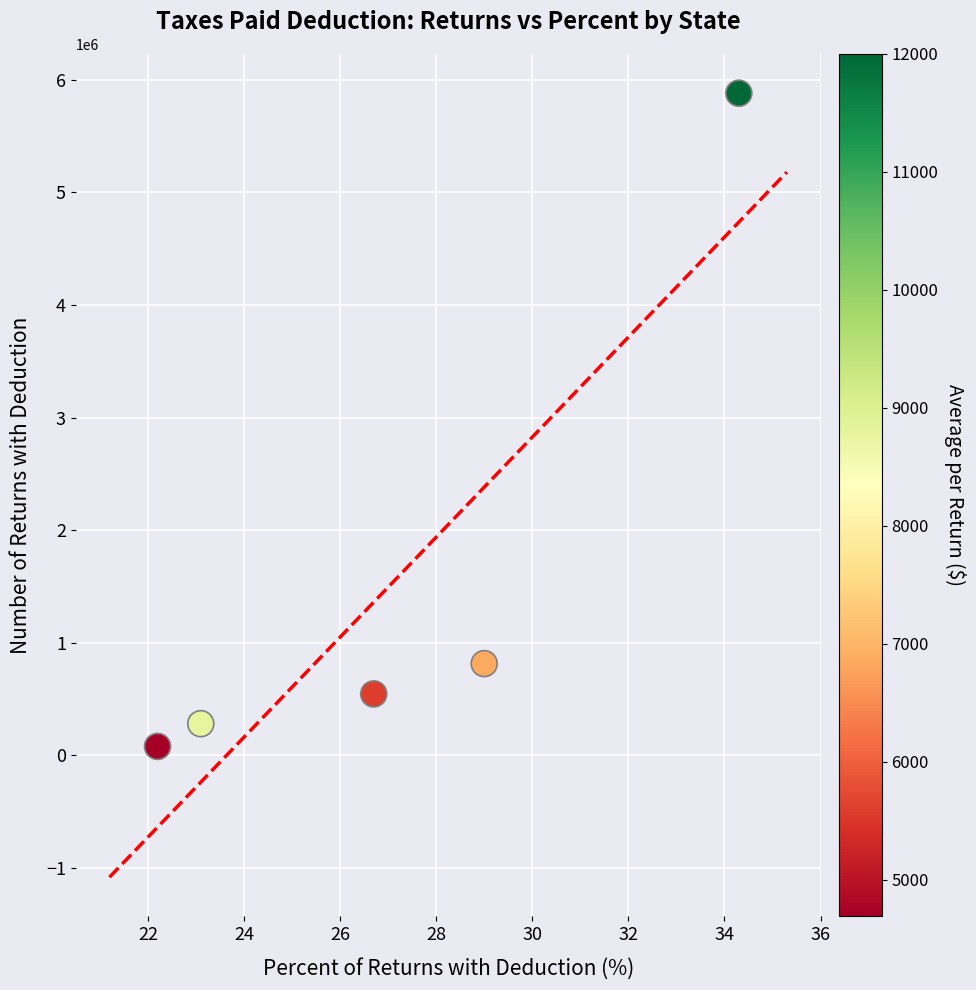

What Y value in the scatter plot is closest to 2980905?

815410